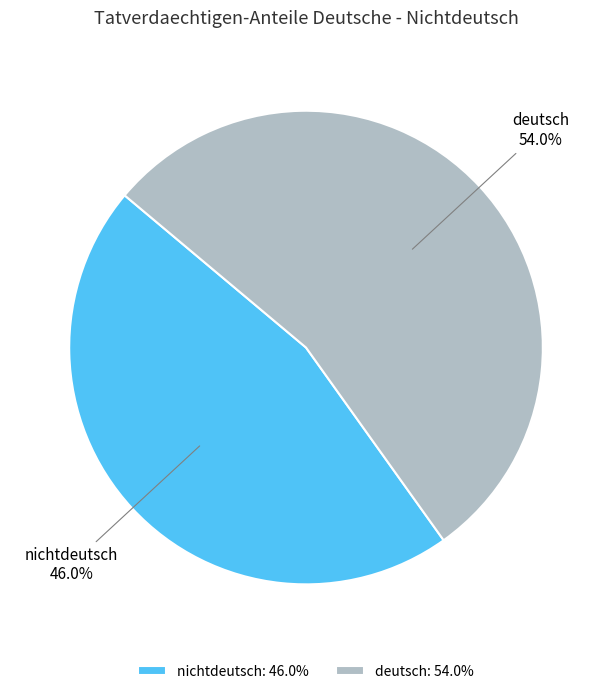

To the nearest percent, what is the average slice percentage?

50%